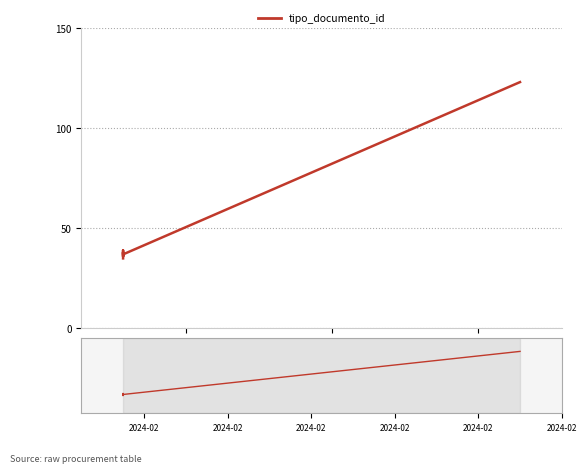

What is the maximum value shown in the chart?

123